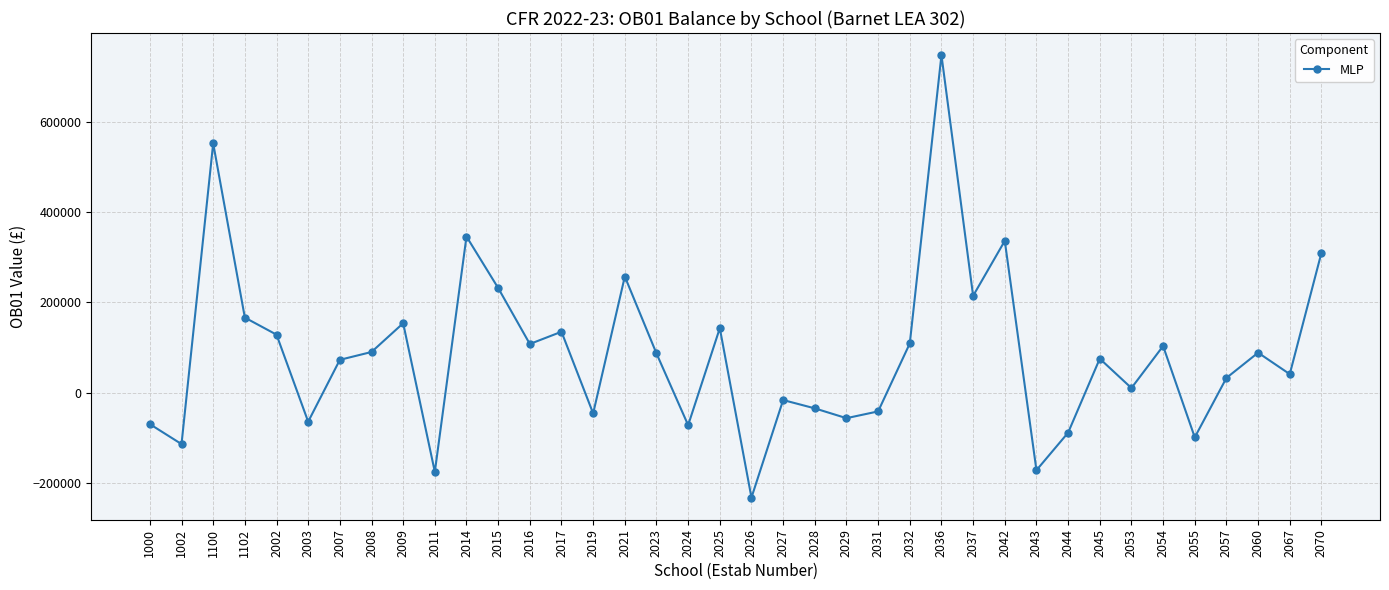

Where is the first local maximum?

1100